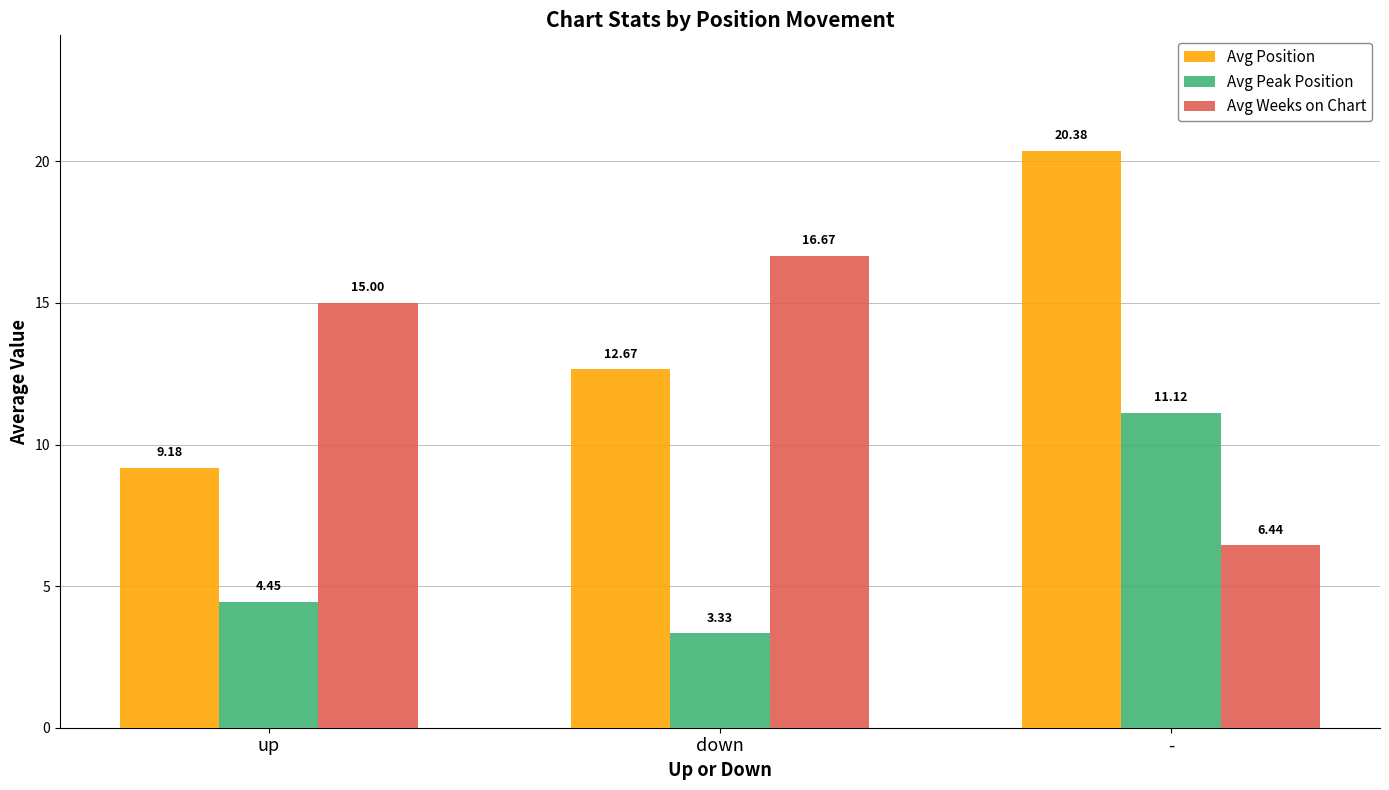

What is the total value across all series at up?

28.6